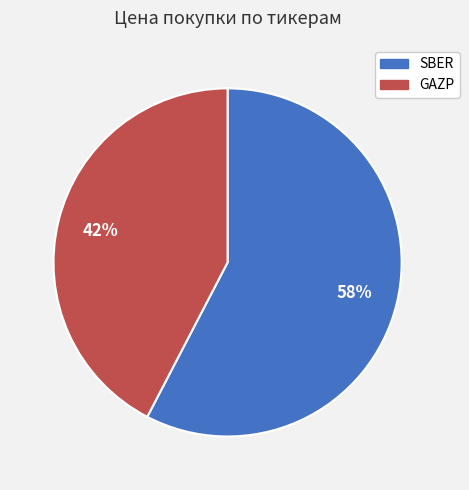

Do GAZP and SBER together represent more than half of the pie?

Yes